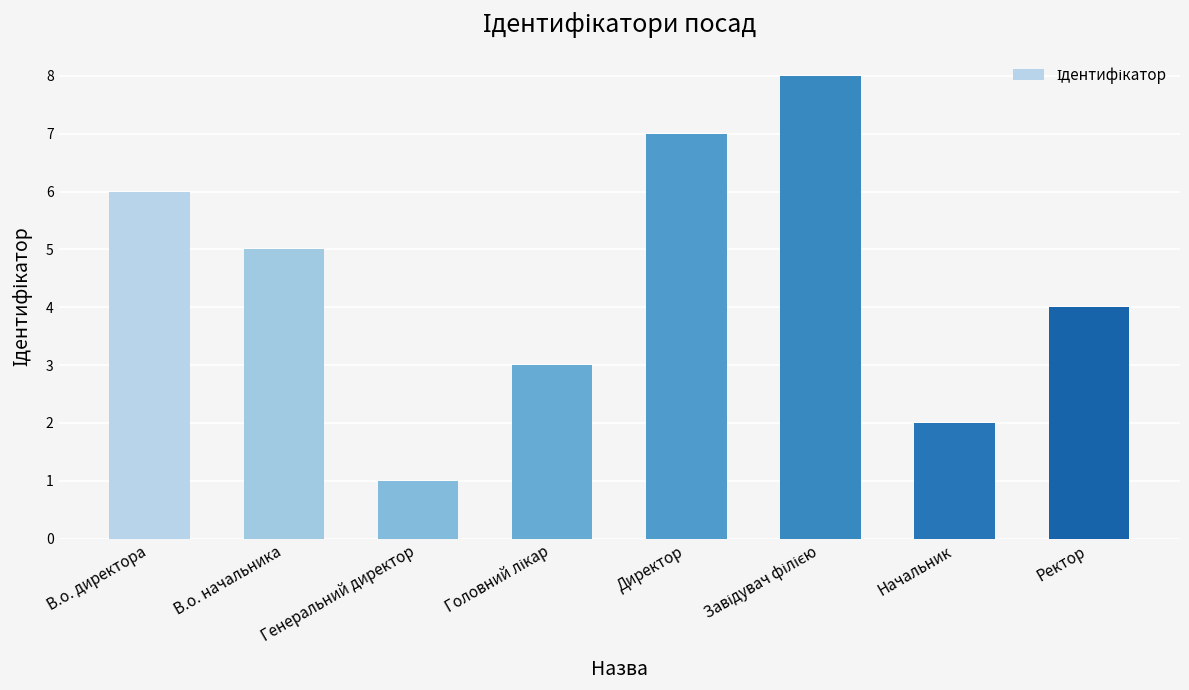

What is the difference between the second highest and second lowest values?

5